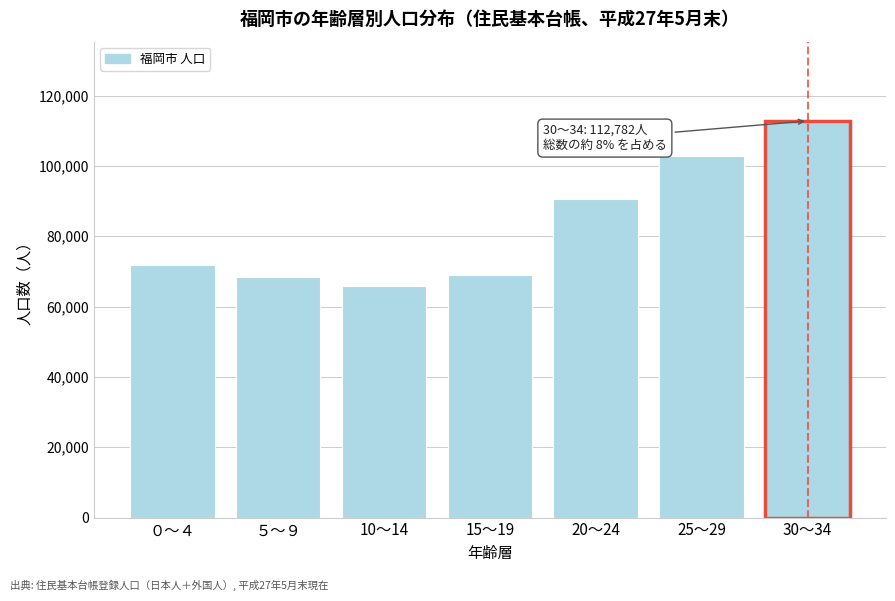

Reading left to right, what are all the values shown in this chart?

０～４=71733	５～９=68389	10～14=65871	15～19=69110	20～24=90599	25～29=102858	30～34=112782